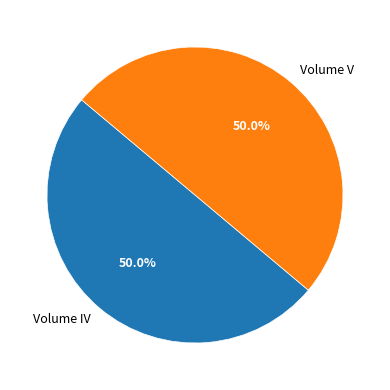

Count the number of slices in the pie.

2